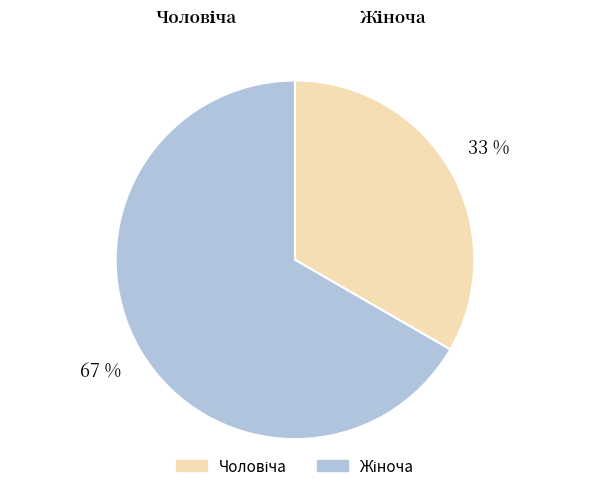

Is there a majority slice in this chart?

Yes